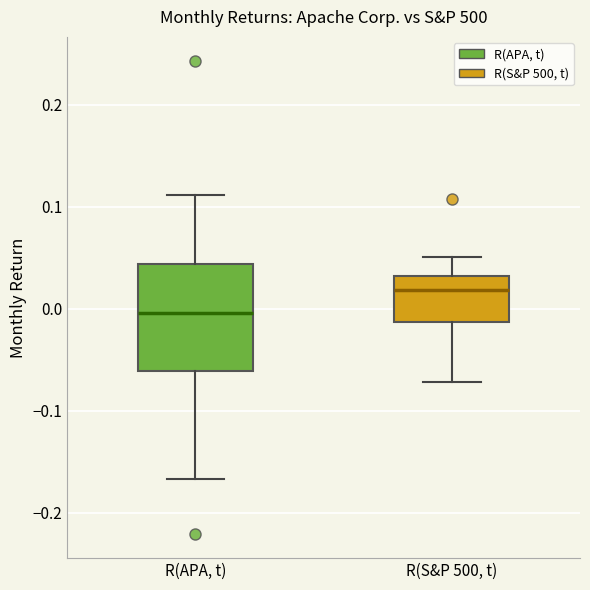

Which box has the lowest median line?

R(APA, t)